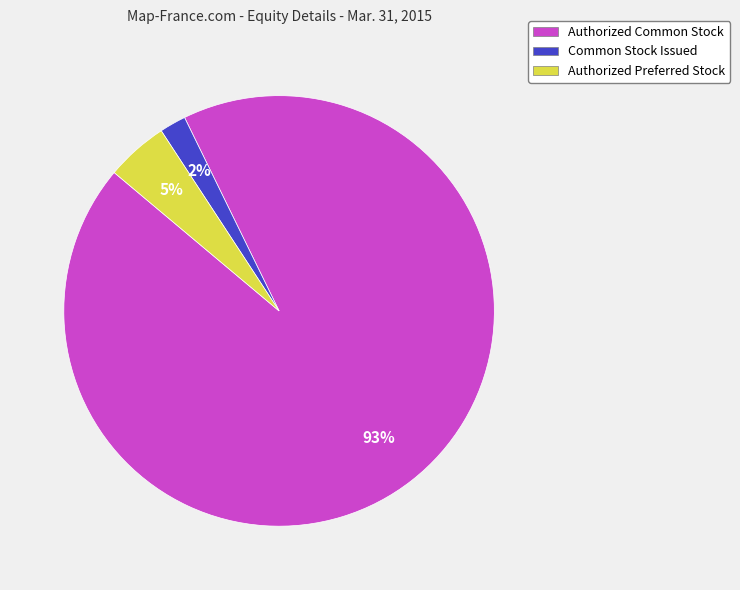

To the nearest percent, what percentage of the pie is Authorized Common Stock?

93%